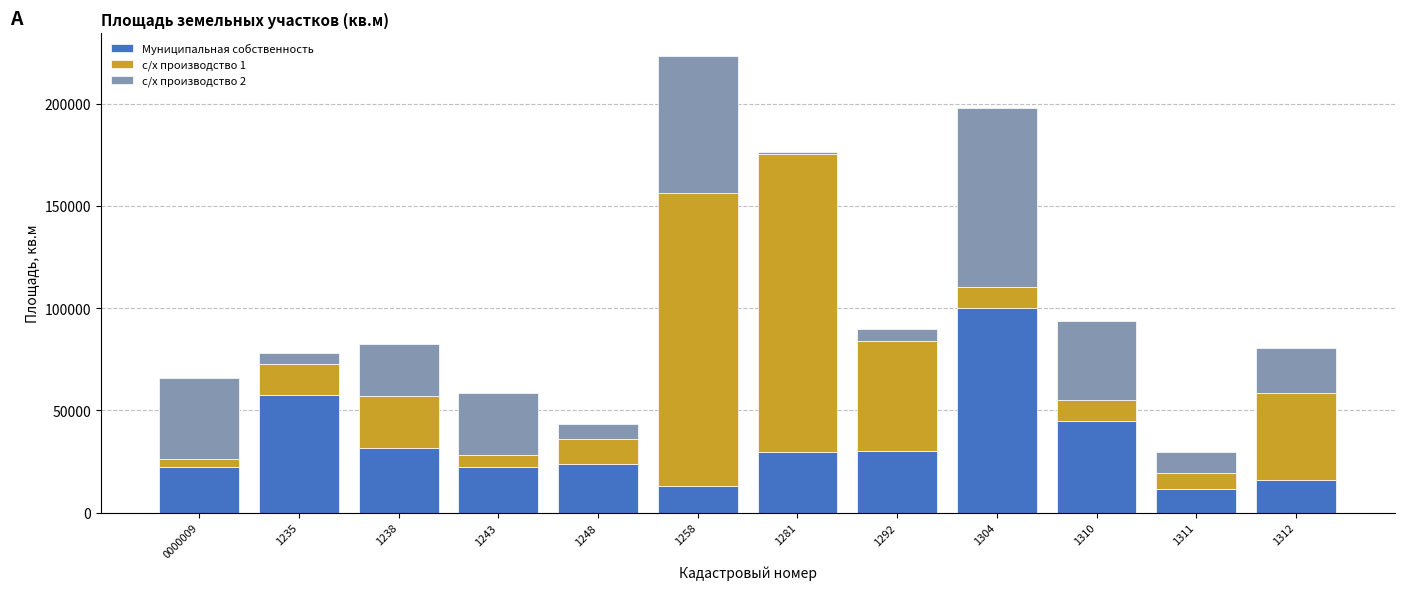

How many distinct data groups are displayed?

3